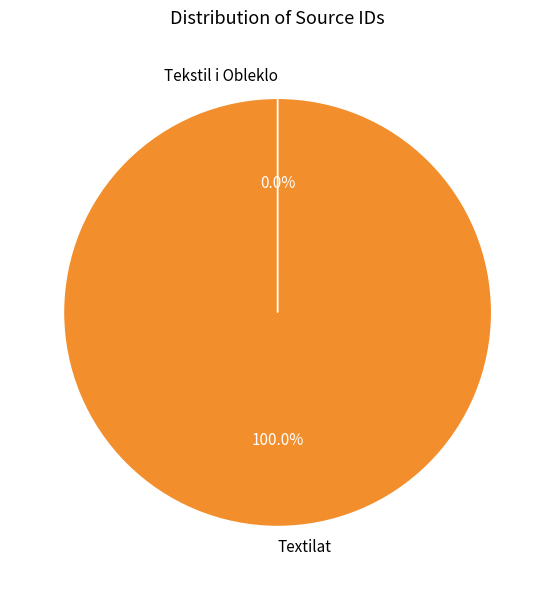

Does Textilat account for over 50% of the chart?

Yes